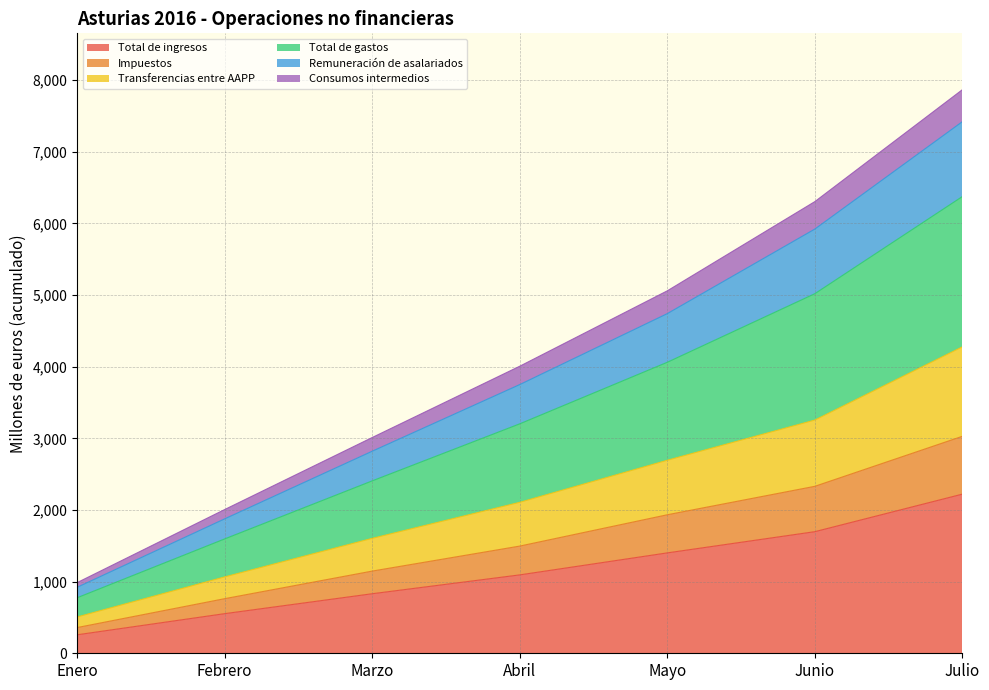

Which category has the lowest value in the Remuneración de asalariados series?

Enero